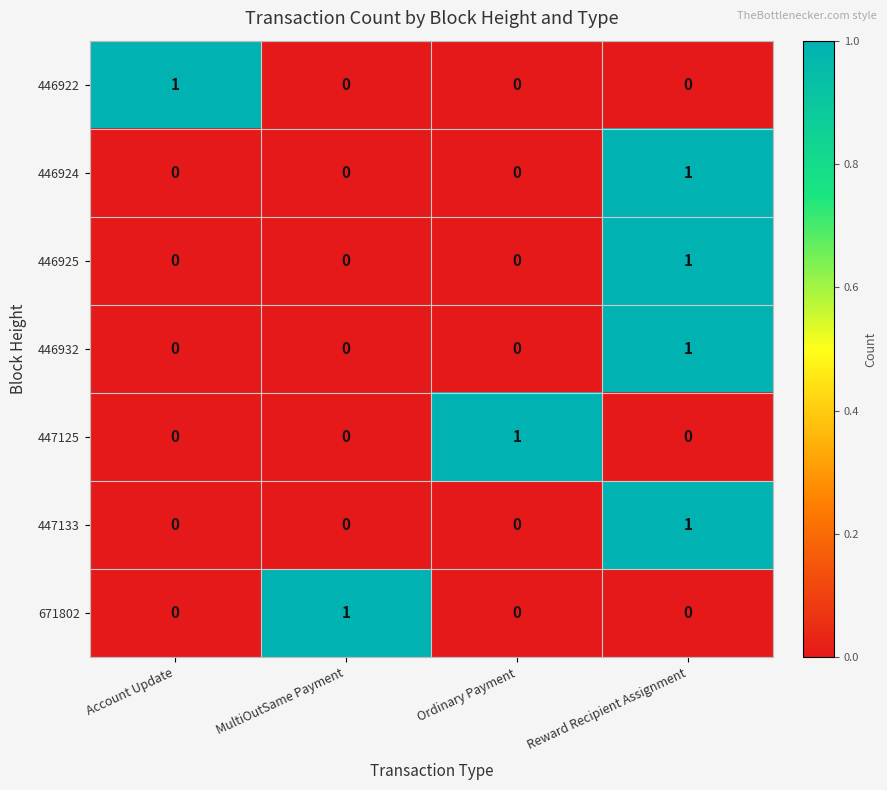

How many distinct data groups are displayed?

7